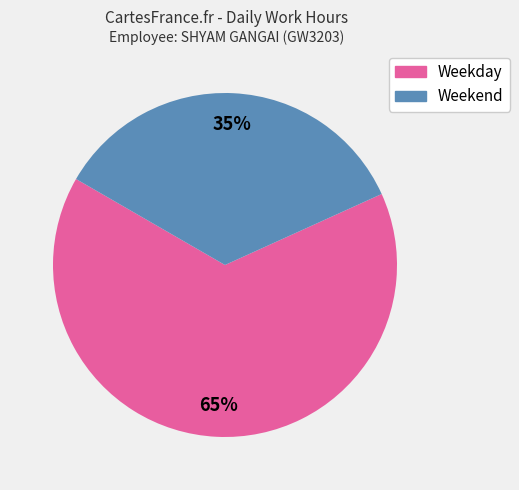

How many segments does this pie chart have?

2